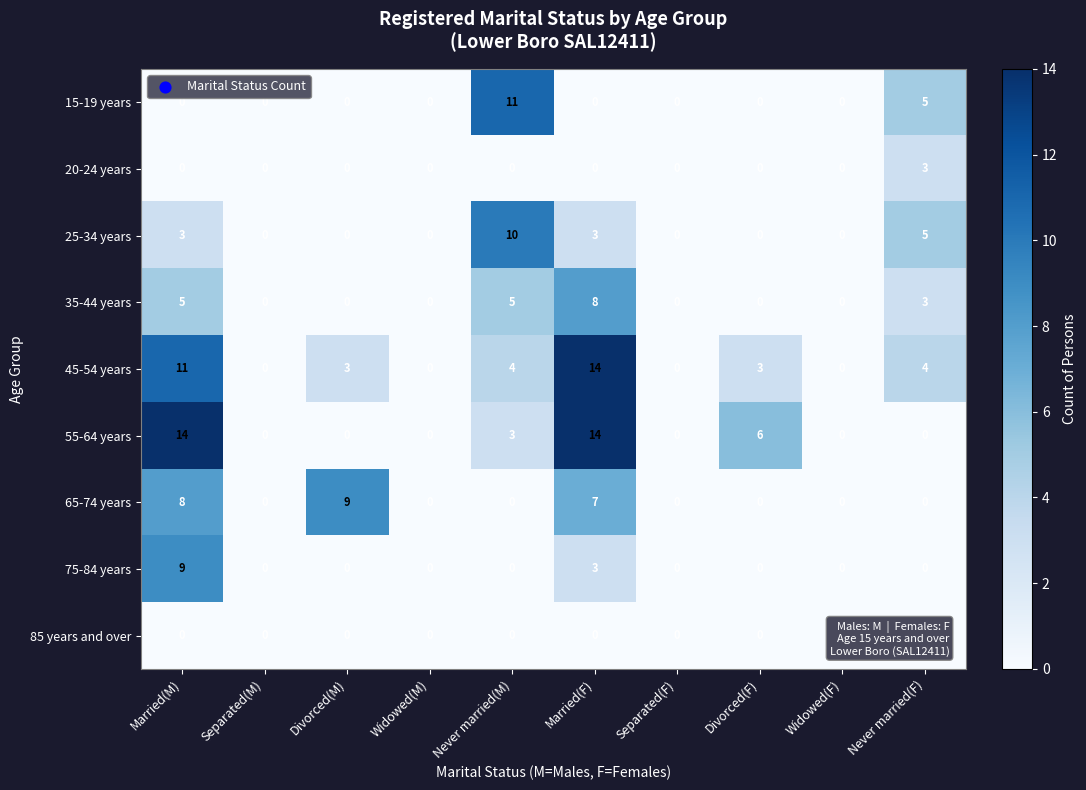

What is the greatest value displayed?

14